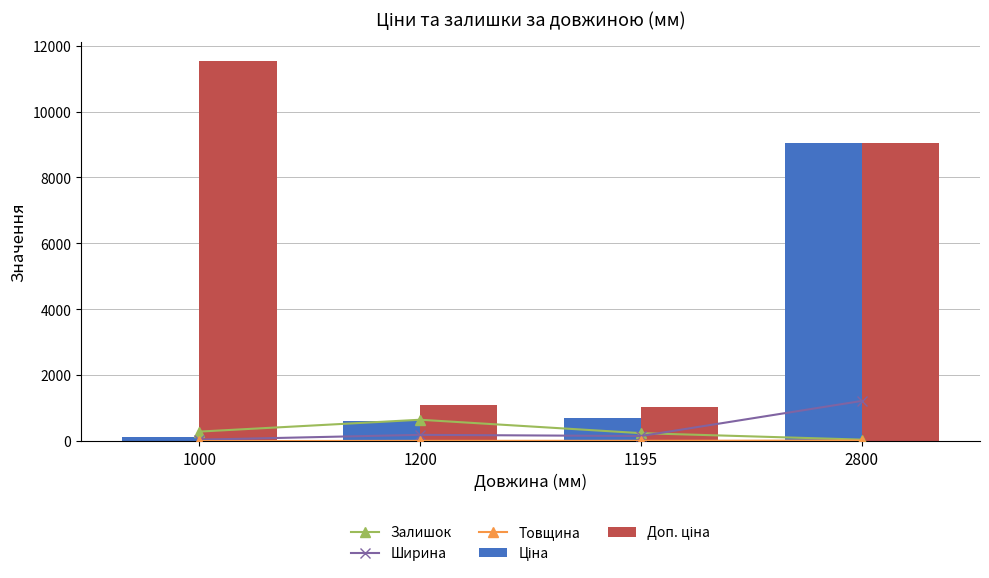

What is the spread (max minus min) of values at 1200?

1085.7